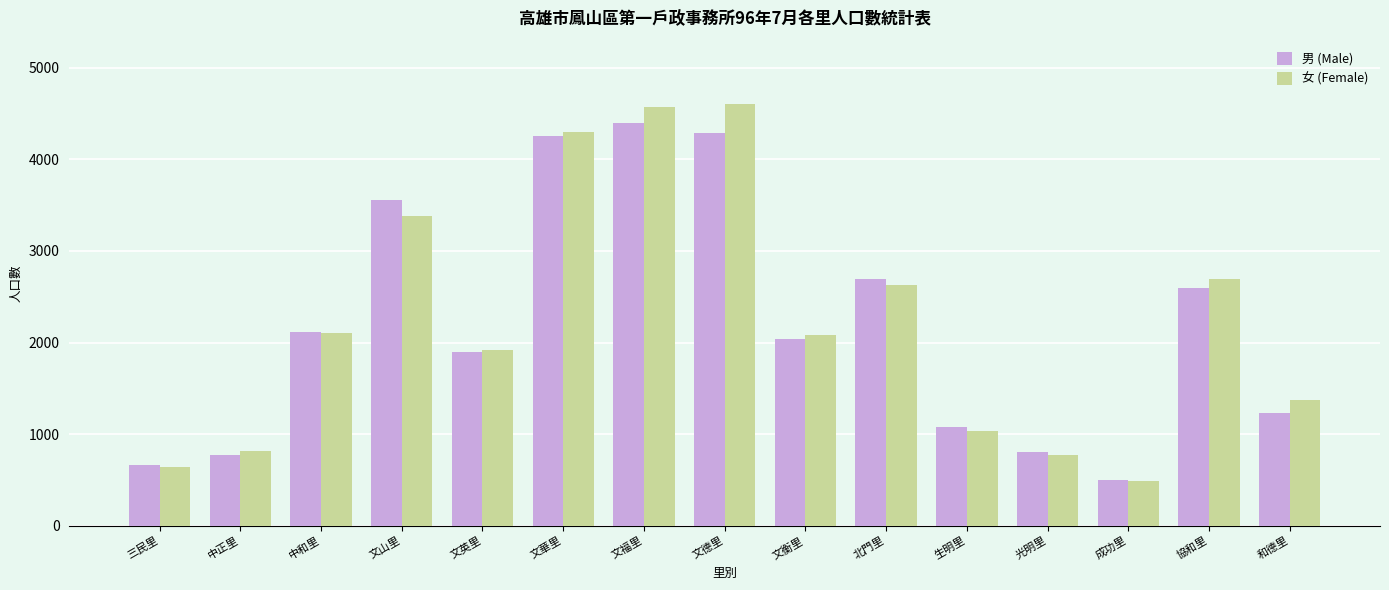

What is the difference between the highest and lowest values at 文華里?

38